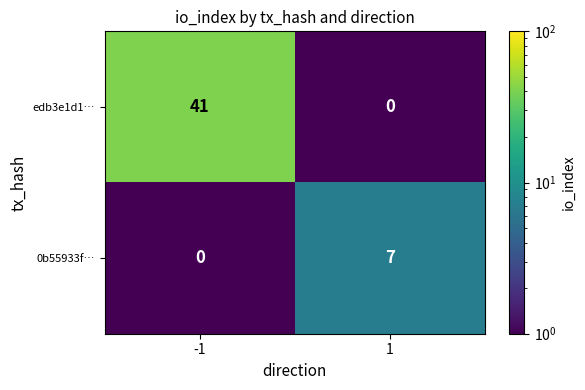

At how many categories does at least one series exceed 24?

1